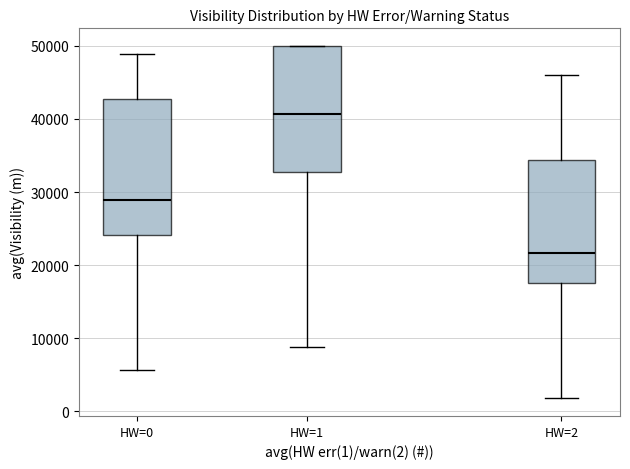

Which box has the highest median line?

HW=1